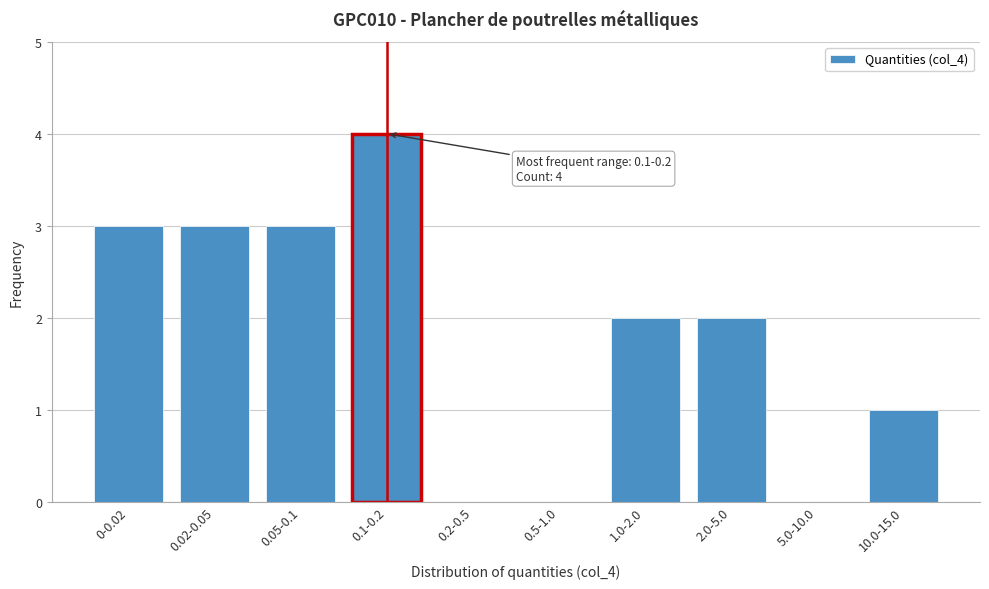

Reading left to right, extract all data points from this chart.

0-0.02=3	0.02-0.05=3	0.05-0.1=3	0.1-0.2=4	0.2-0.5=0	0.5-1.0=0	1.0-2.0=2	2.0-5.0=2	5.0-10.0=0	10.0-15.0=1